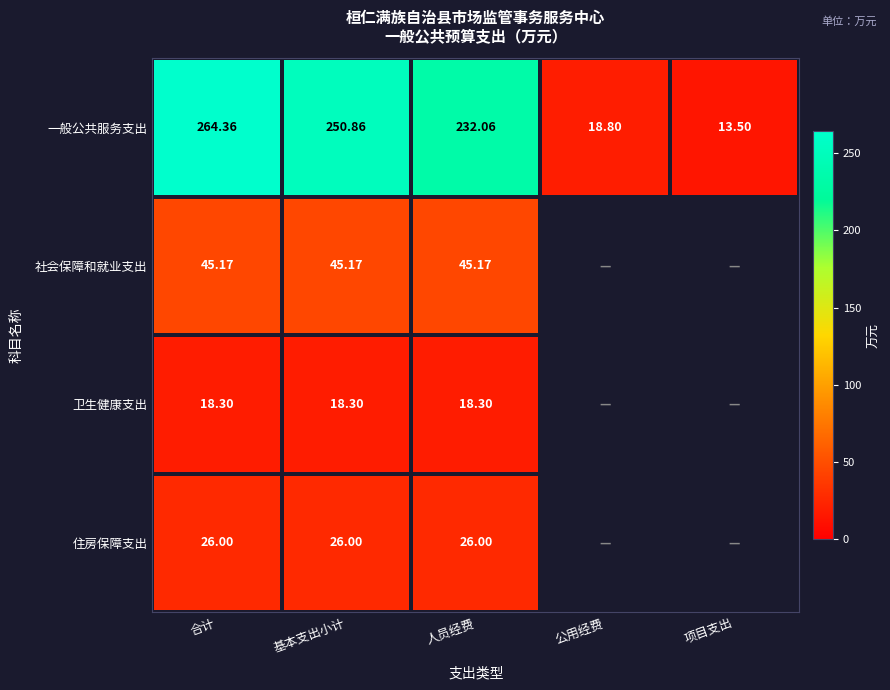

At which category does the chart reach its minimum across all series?

项目支出